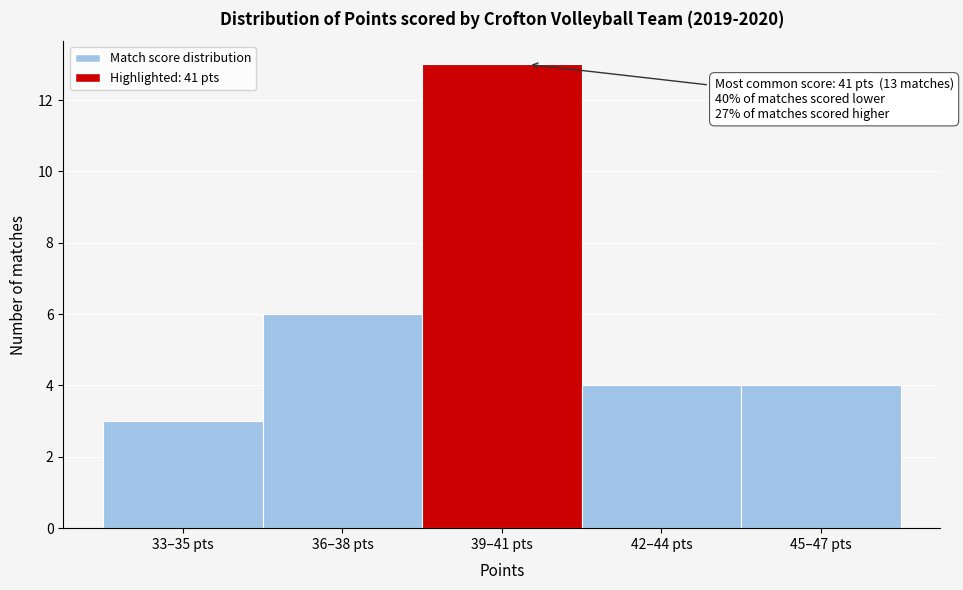

Reading left to right, list all the values displayed in this chart.

33–35 pts=3	36–38 pts=6	39–41 pts=13	42–44 pts=4	45–47 pts=4